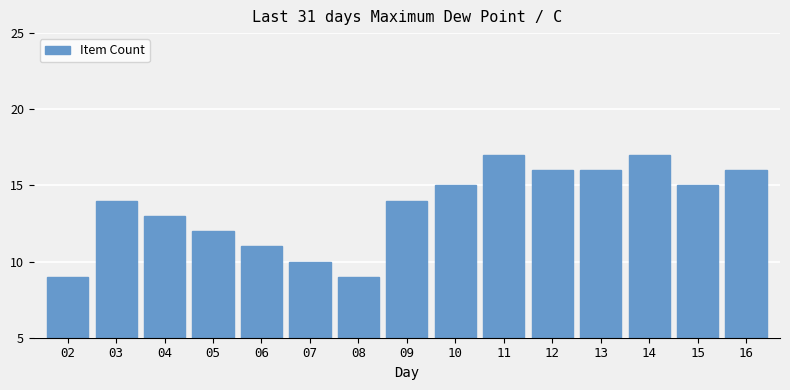

What is the difference between the maximum and second lowest values?

8